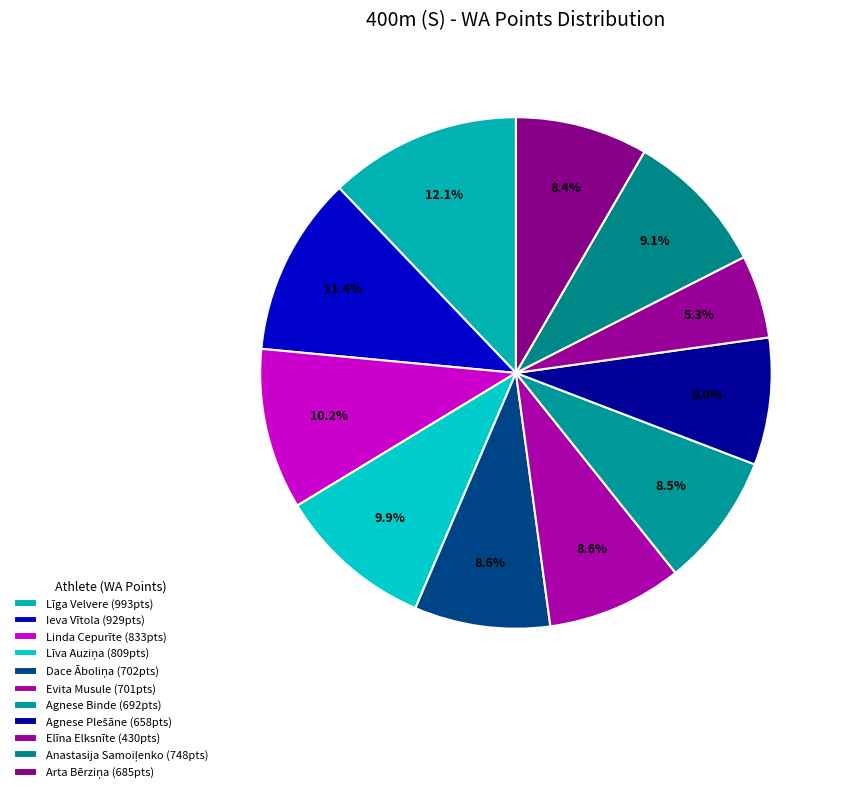

To the nearest percent, what percentage of the pie is Arta Bērziņa?

8%